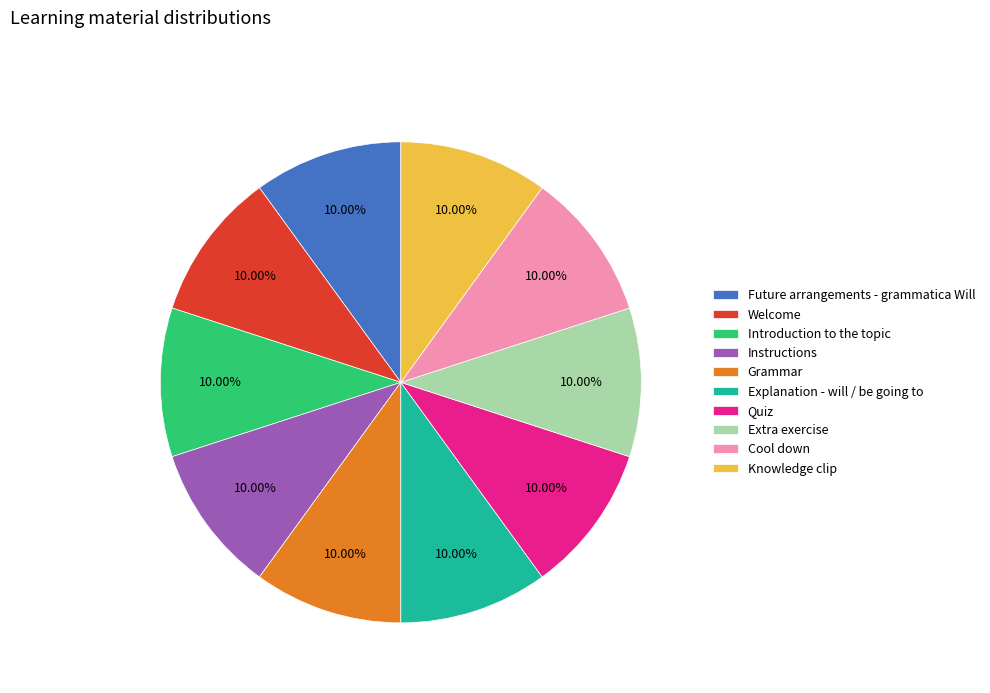

Combined, what portion of the pie is Instructions and Cool down?

20.0%